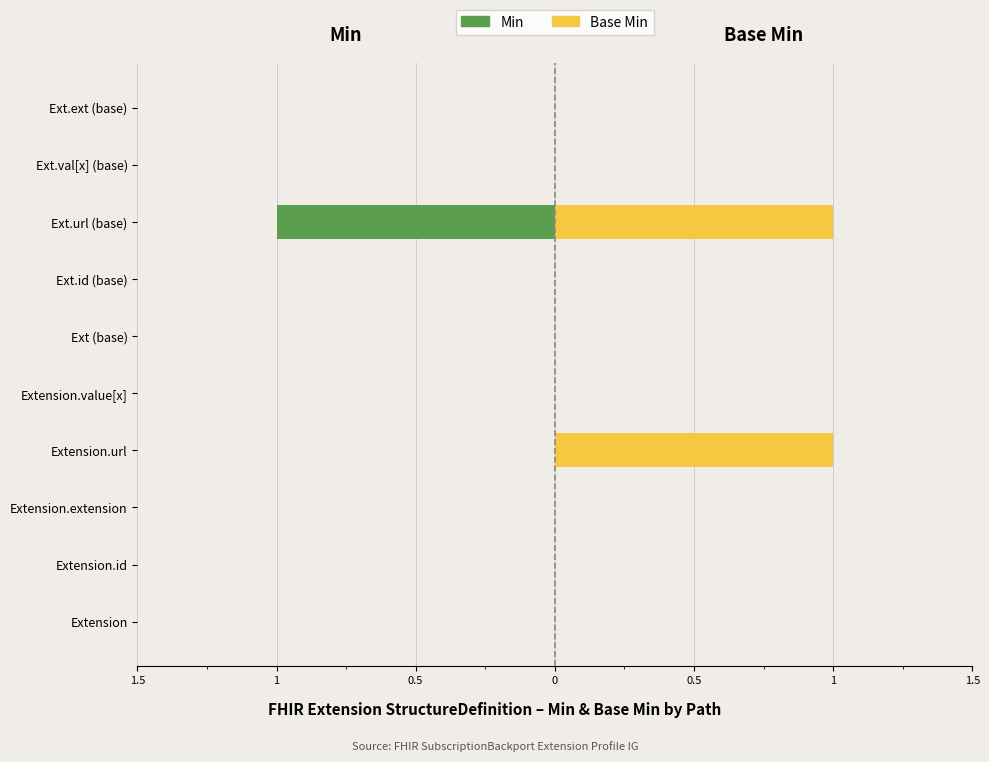

Is the value of Min at Ext.val[x] (base) greater than the value of Base Min at Extension.value[x]?

No